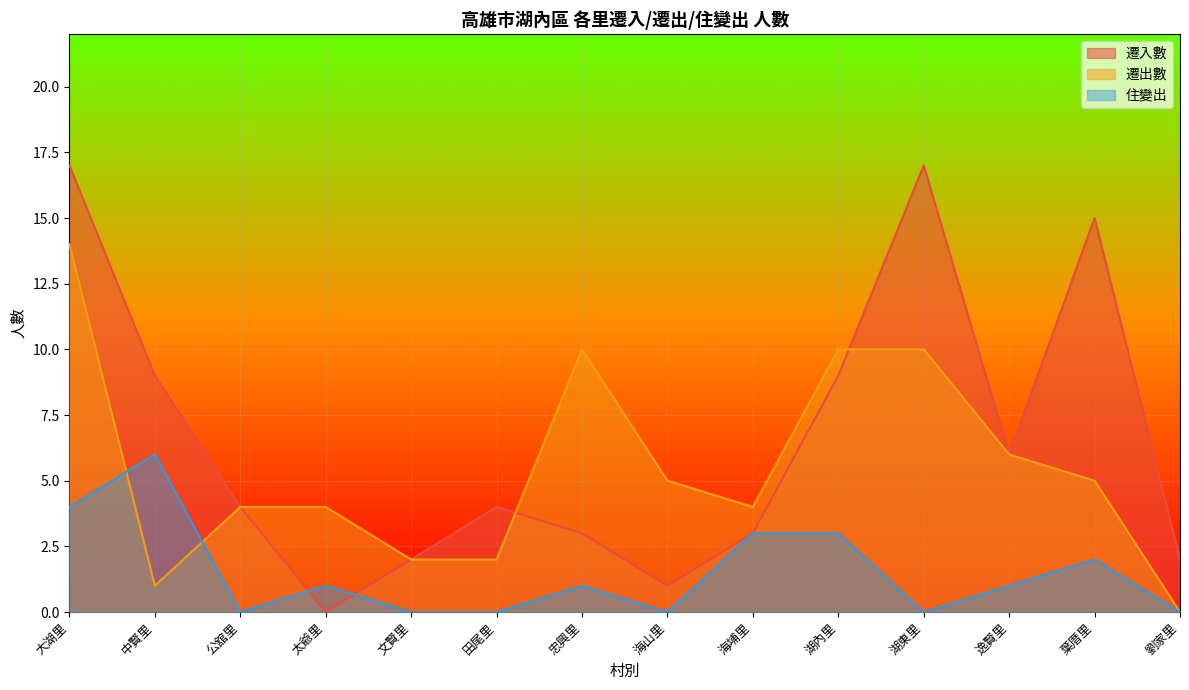

What is the value of the 遷入數 point at the 8th from the left?

1